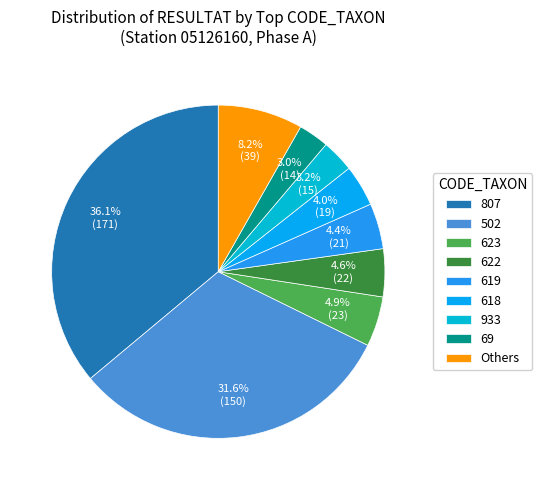

Is it true that 933 is 11% of the pie?

False